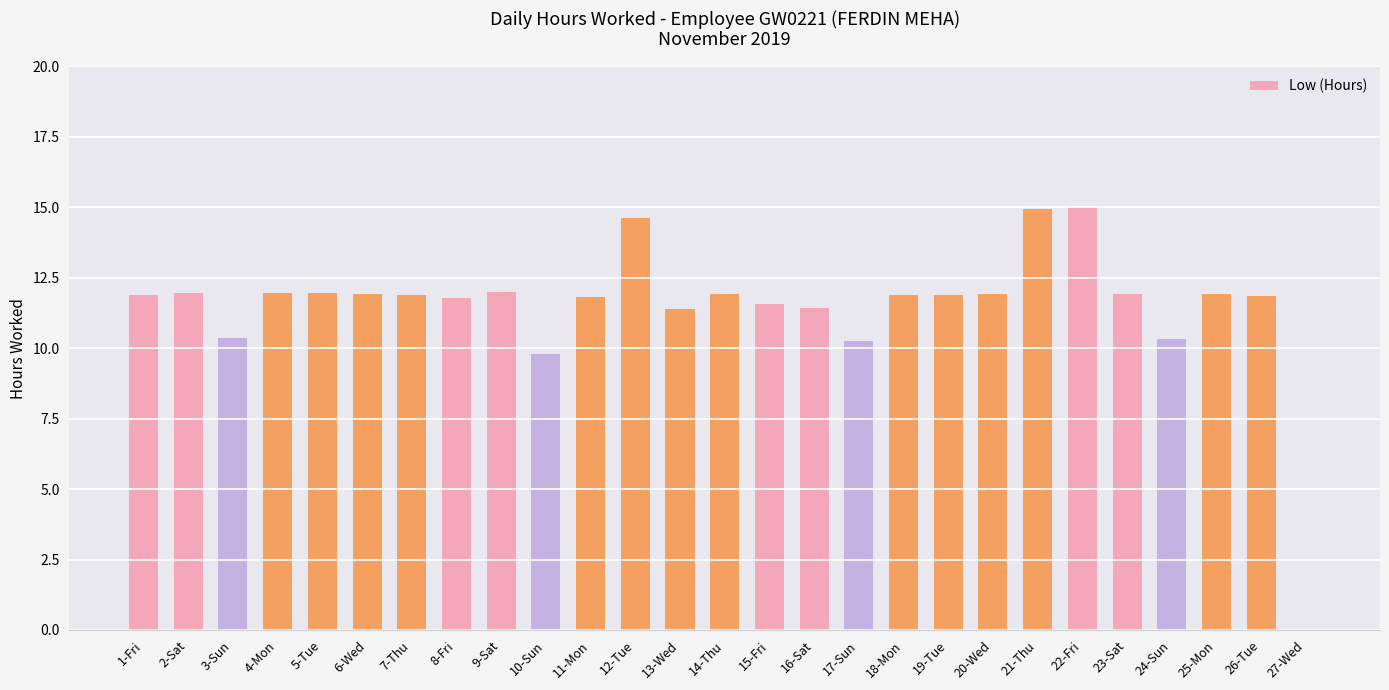

True or false: the data shows 9.8 at 10-Sun.

True